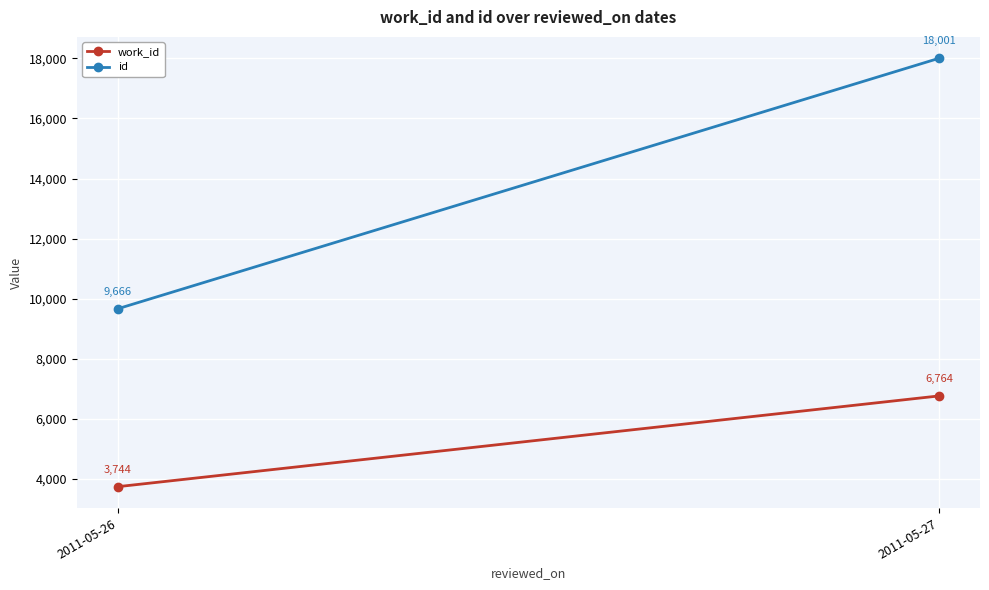

Is the value of work_id at 2011-05-26 greater than the value of id at 2011-05-26?

No